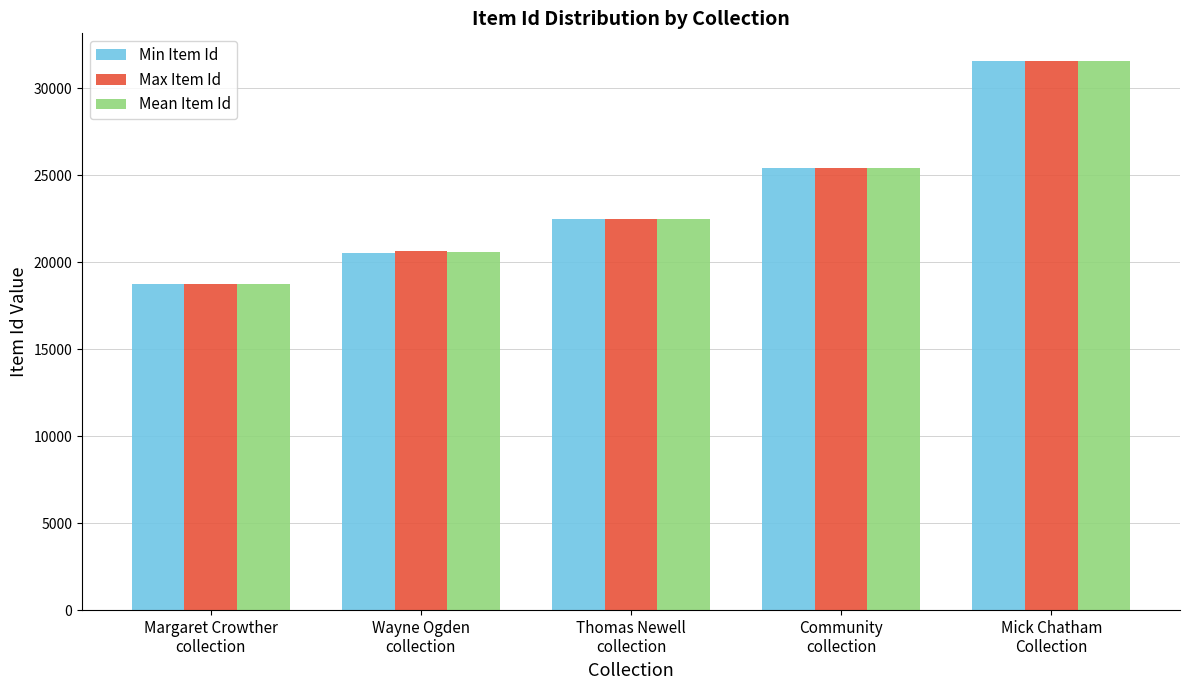

What is the sum of all Max Item Id values?

118916